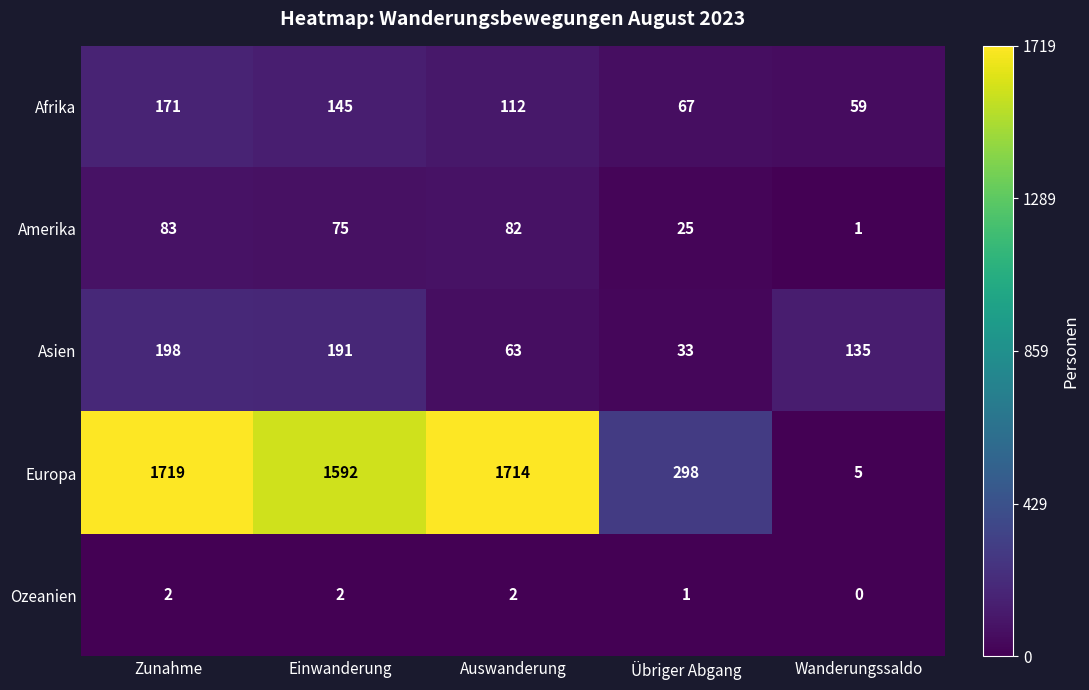

What is the greatest value displayed?

1719